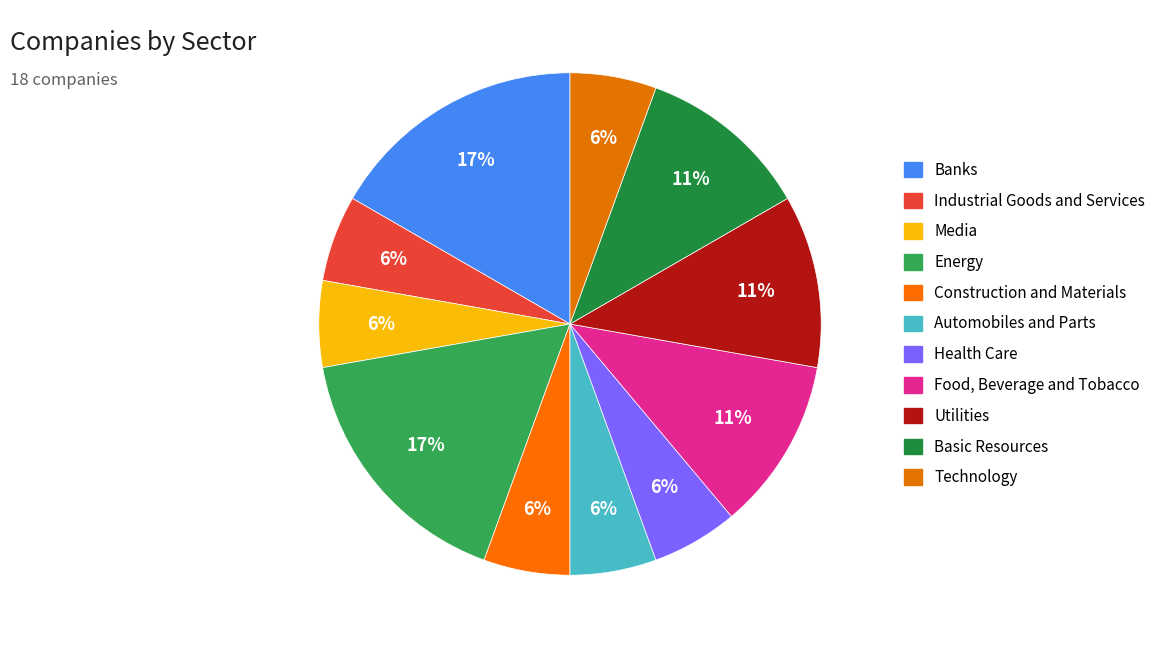

What is the change in value from Energy to Food, Beverage and Tobacco?

-1